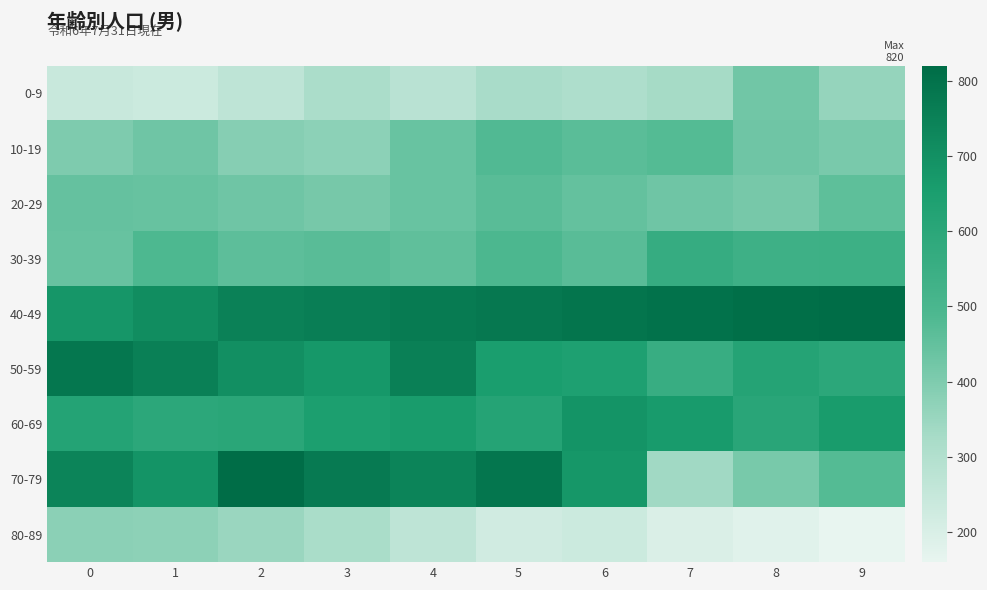

Which category has the highest value across all series?

9